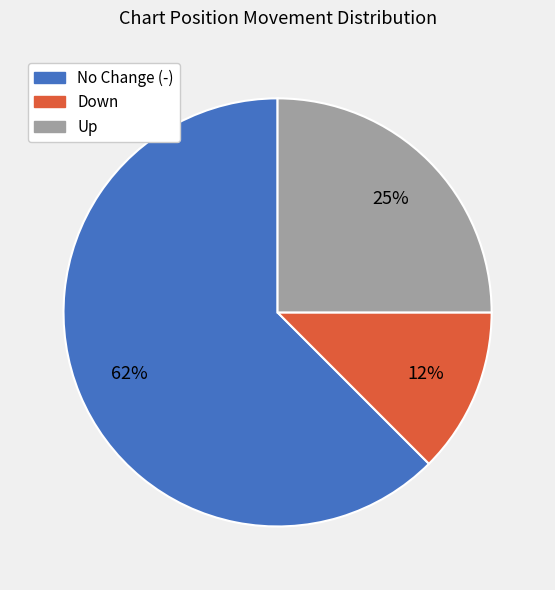

To the nearest percent, what is the average slice percentage?

33%